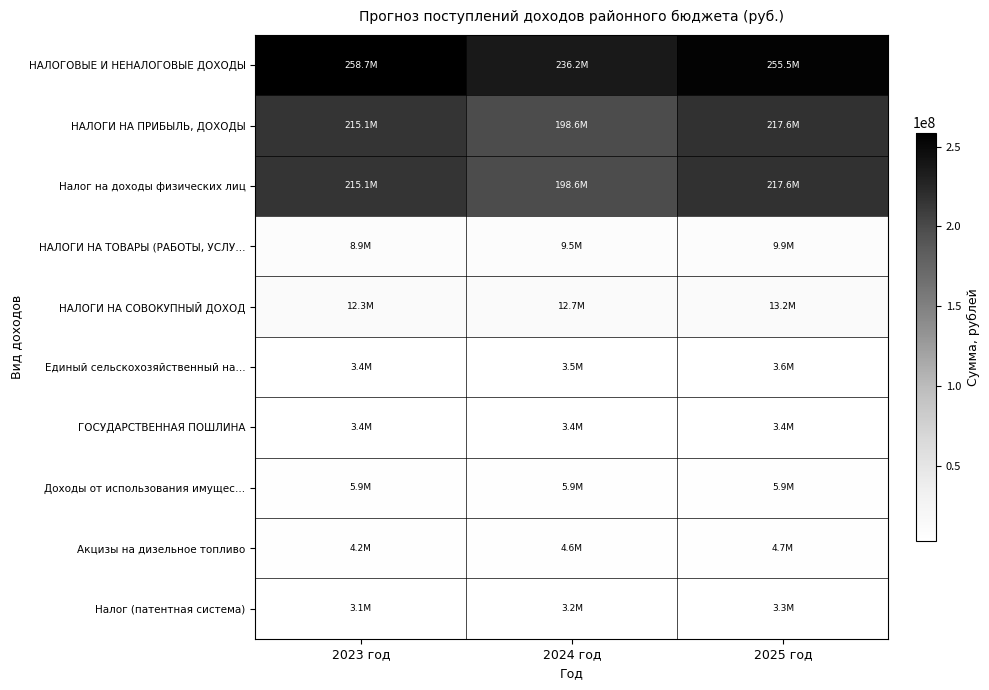

What is the greatest value displayed?

258716318.4